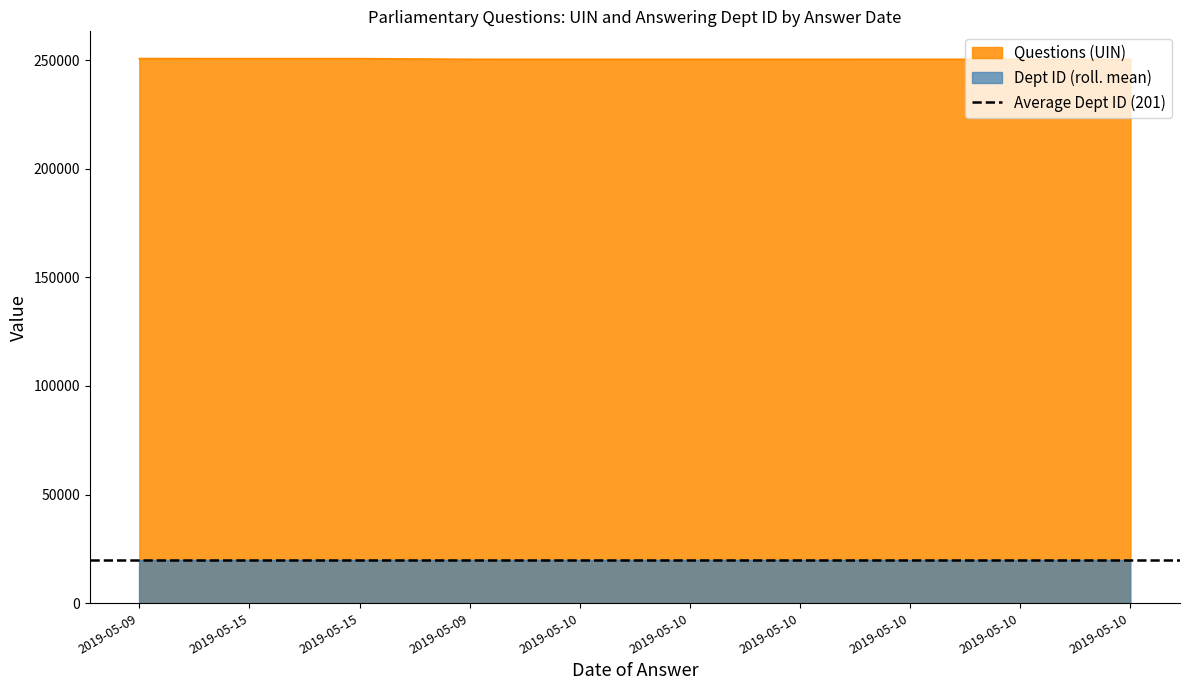

How many points are lower than both their immediate neighbors (excluding endpoints)?

2